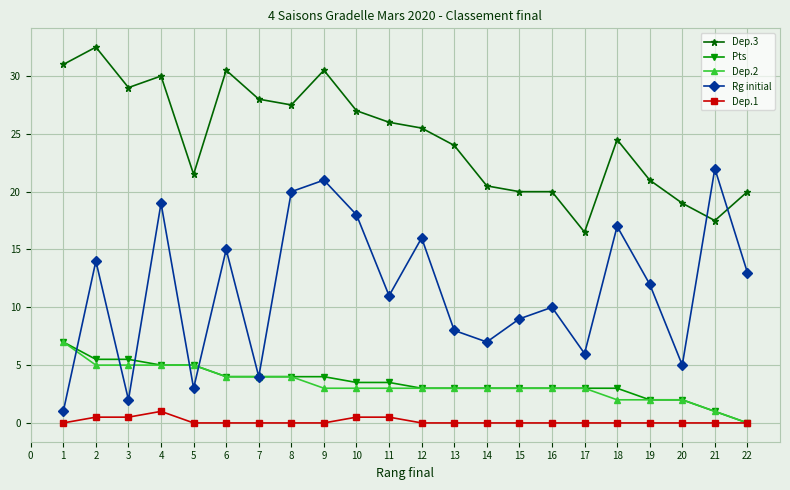

In Rg initial, how many points are lower than both neighbors (excluding endpoints)?

7